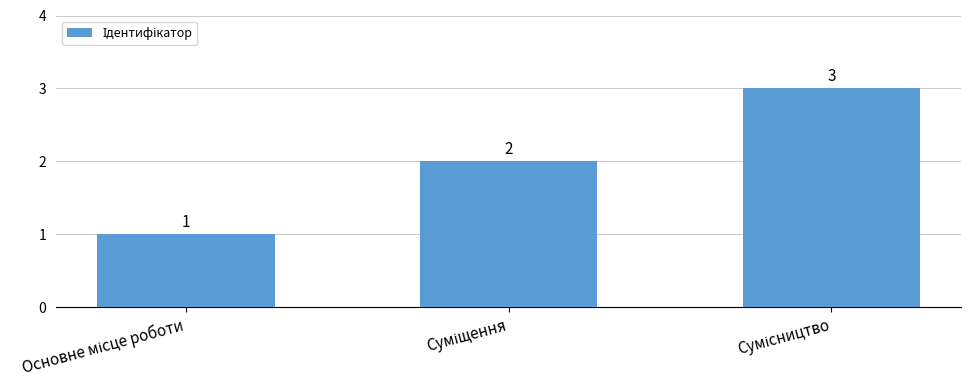

What is the sum of all values?

6